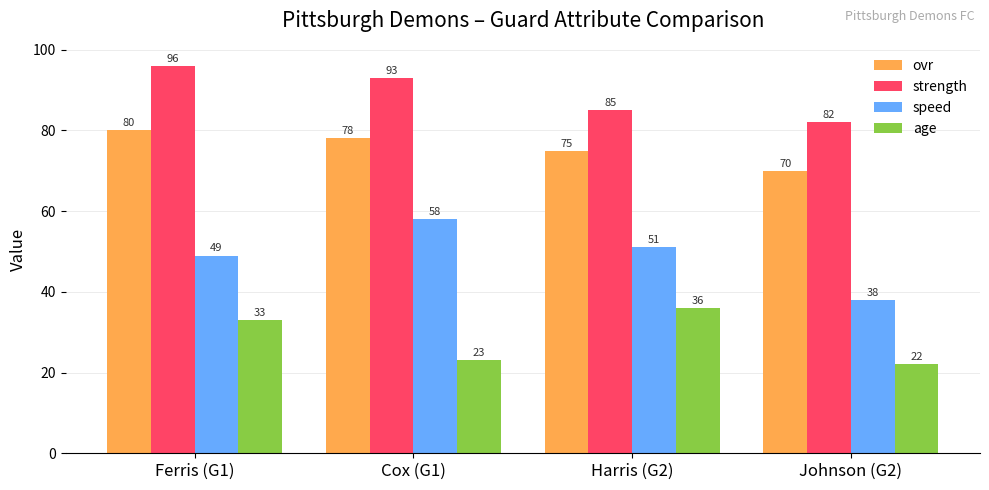

Which series has the largest range (max minus min)?

speed